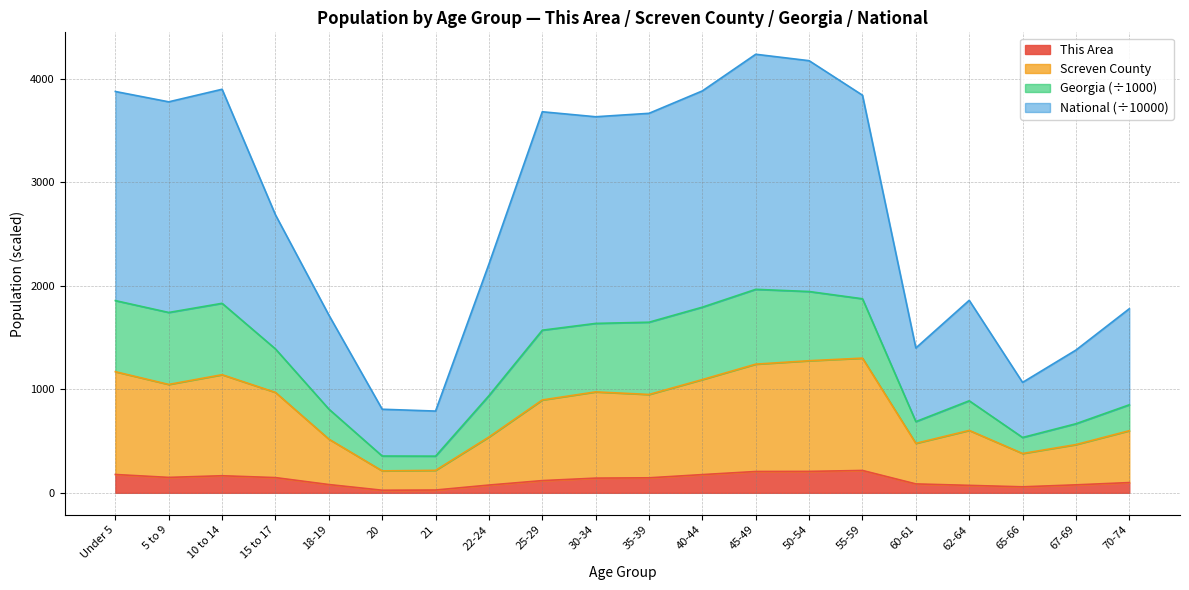

What is the total value across all series at 50-54?

4174.4